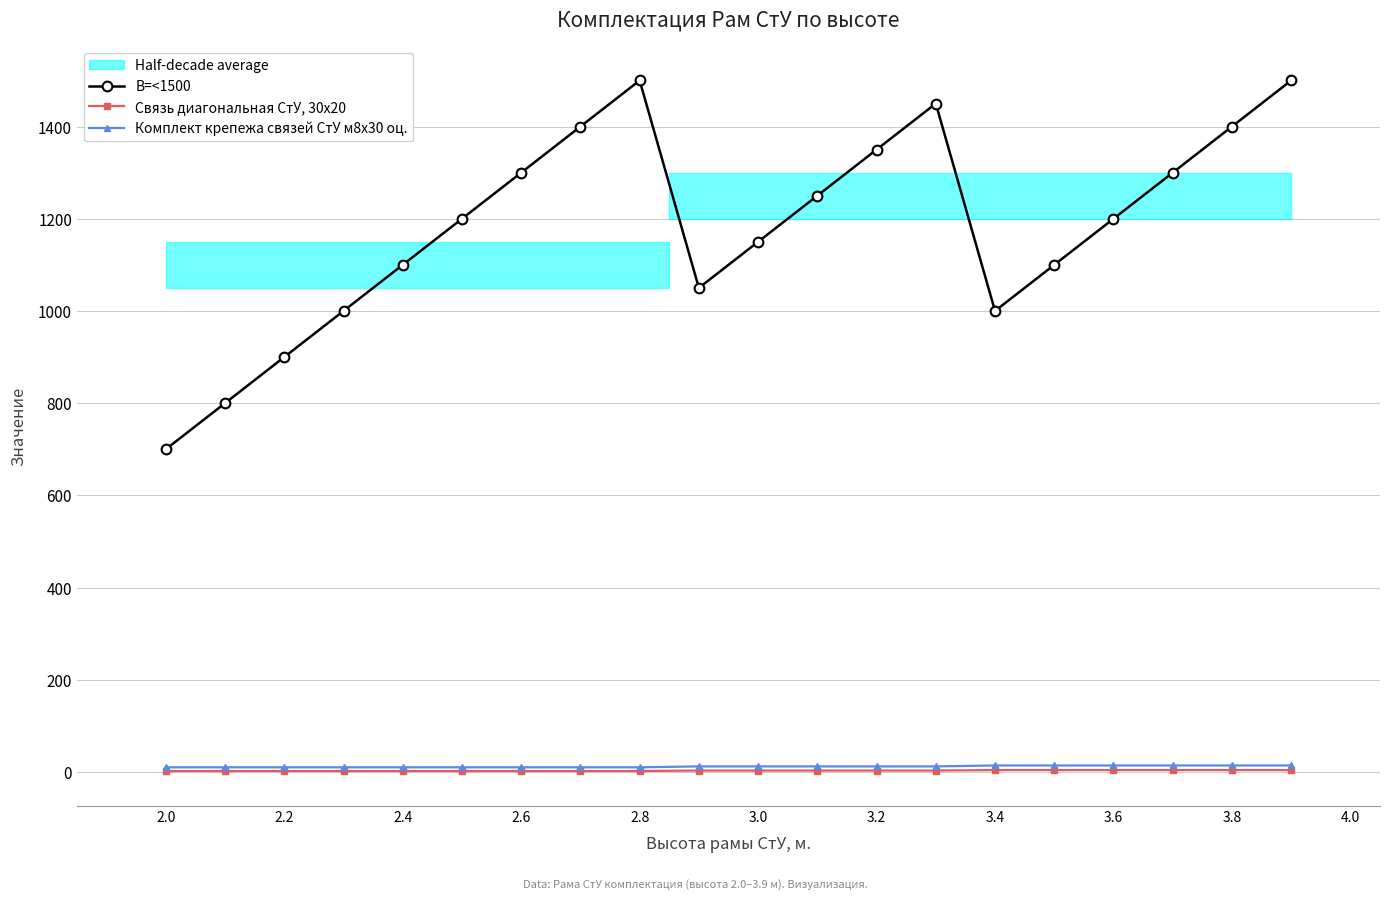

At which category does B=<1500 reach its first local peak?

2.8